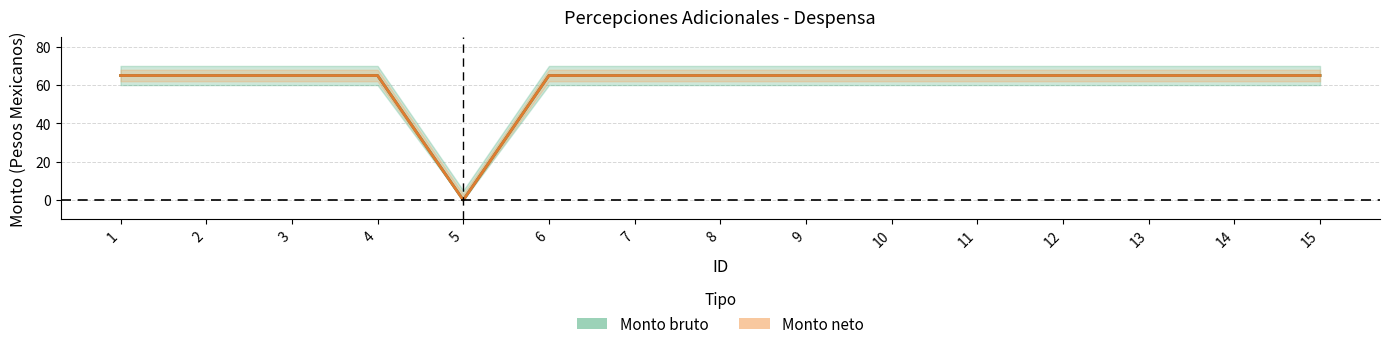

What is the average value of the Monto neto series?

61